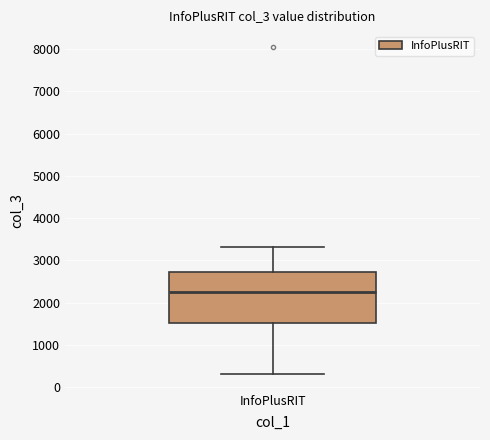

Where is the upper edge of the box for InfoPlusRIT on the y-axis? The values are not printed on the chart, so give them approximately, as read against the axis.

2700